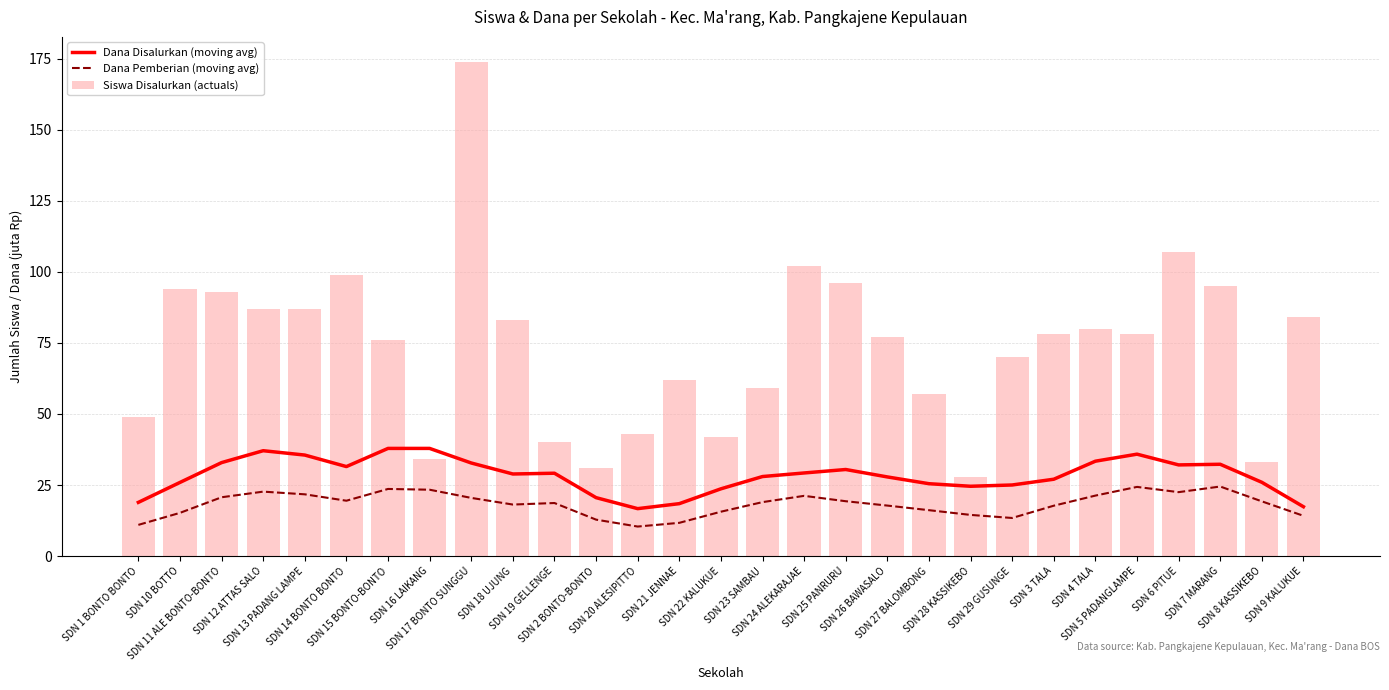

True or false: Dana Disalurkan (moving avg) has a value of 29.2 at SDN 21 JENNAE.

False